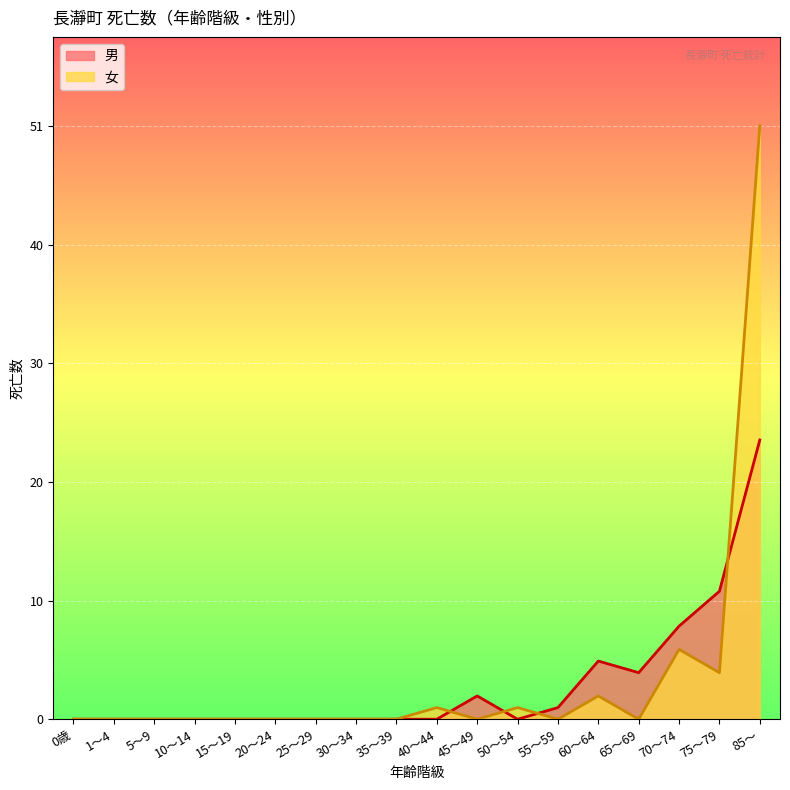

What is the label of the 3rd point from the right?

70～74